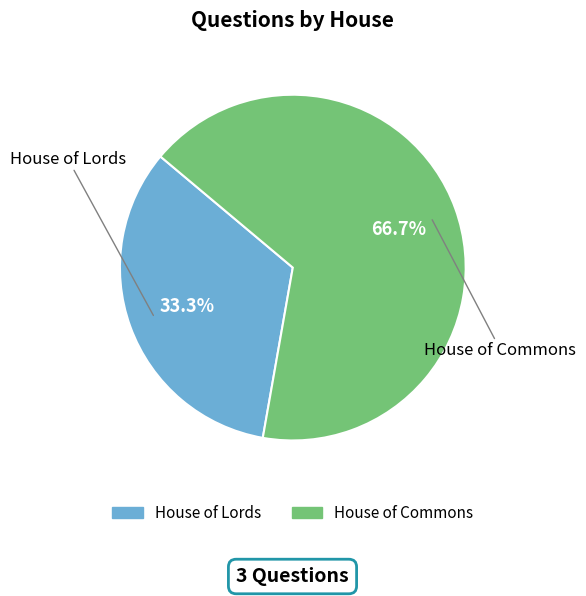

Rank the categories by value from highest to lowest.

House of Commons, House of Lords